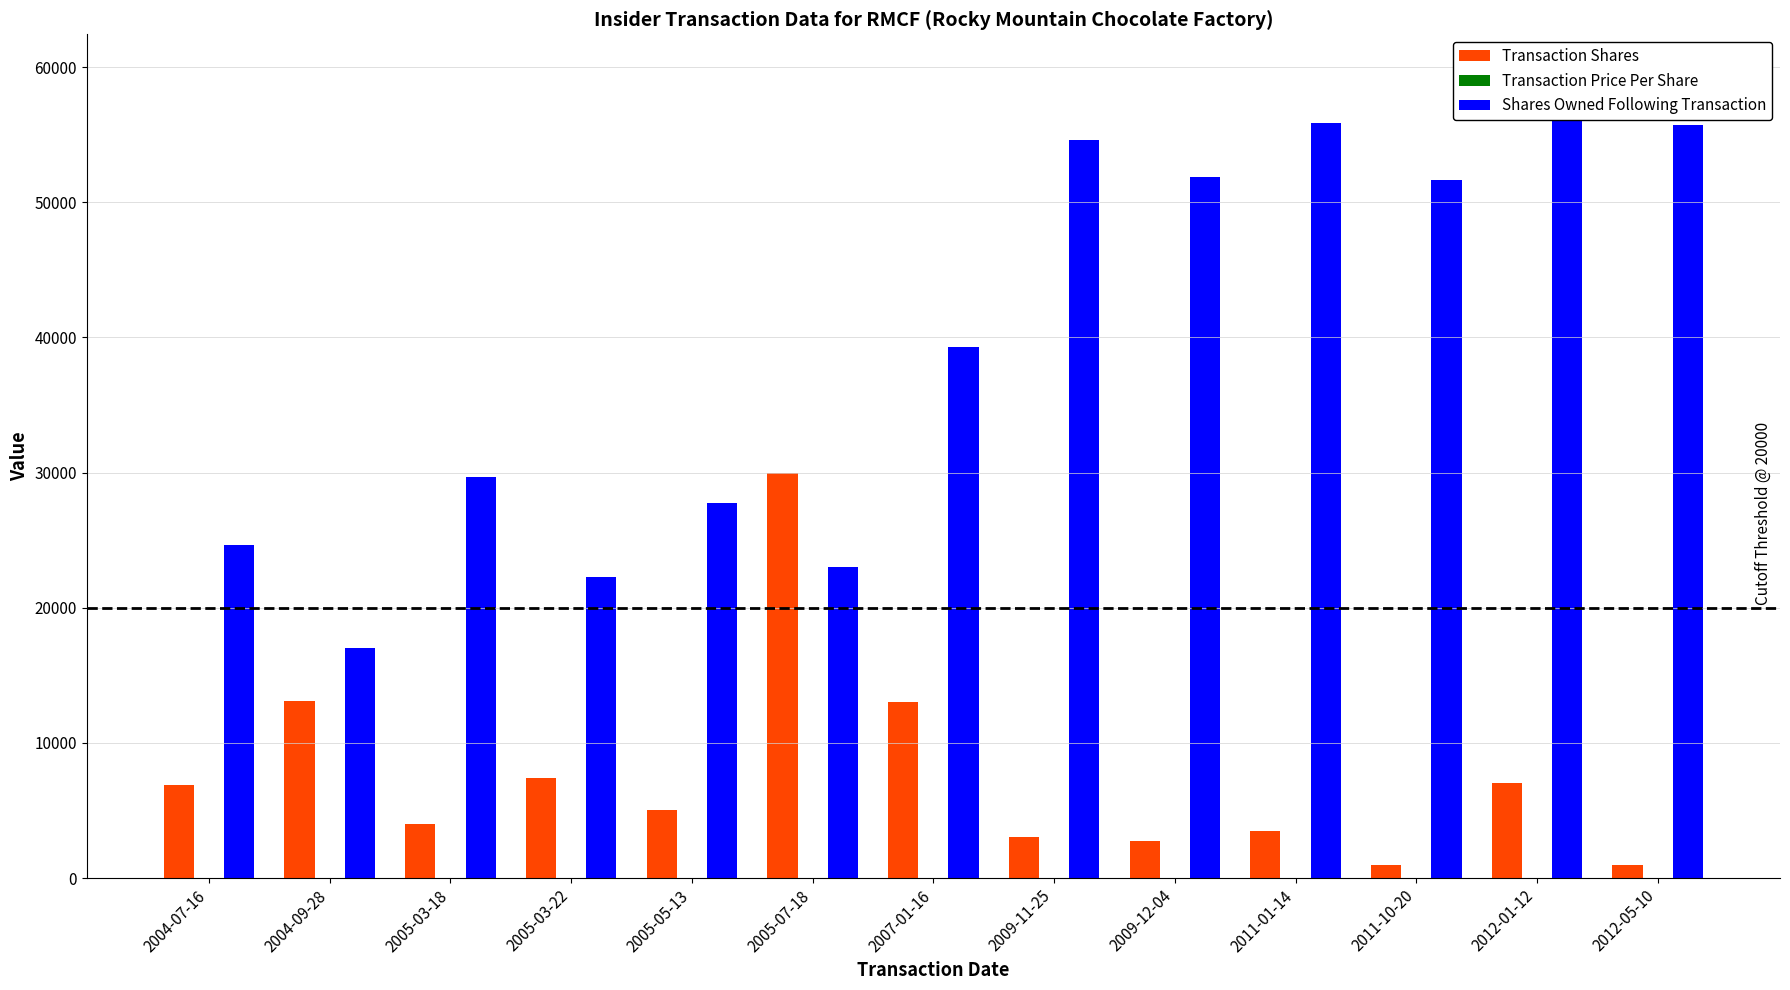

Where is Shares Owned Following Transaction nearest to the value 36898?

2007-01-16